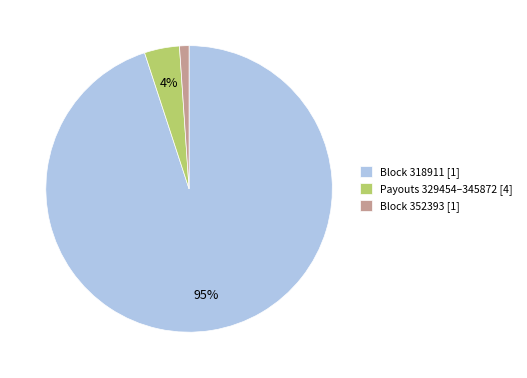

What is the majority slice?

Block 318911 [1]